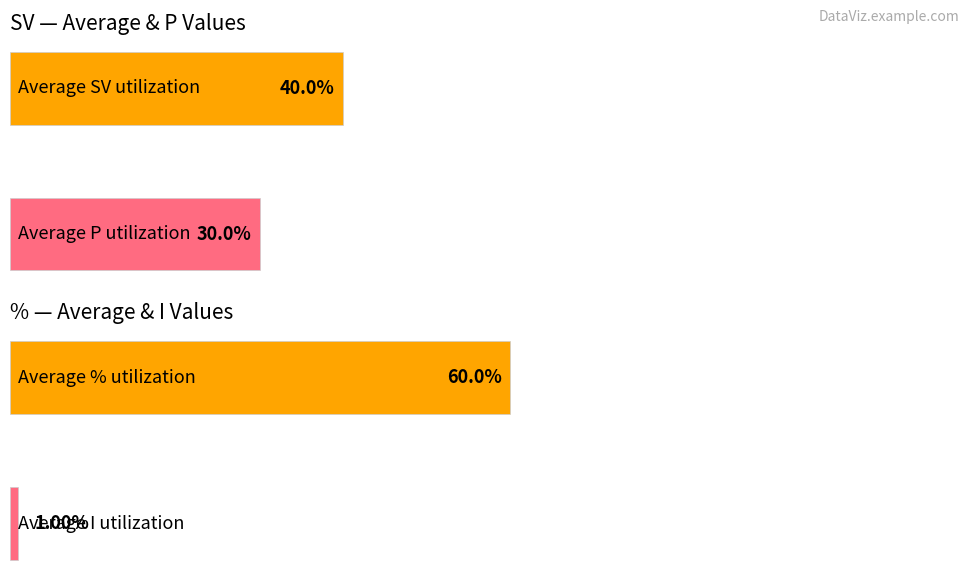

What is the value of the P bar at the 1st from the left?

30